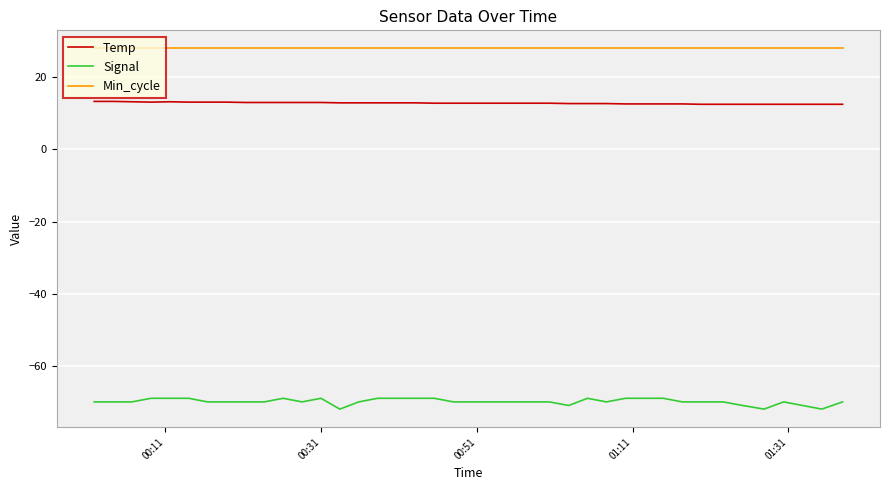

What is the smallest value displayed?

-72.0